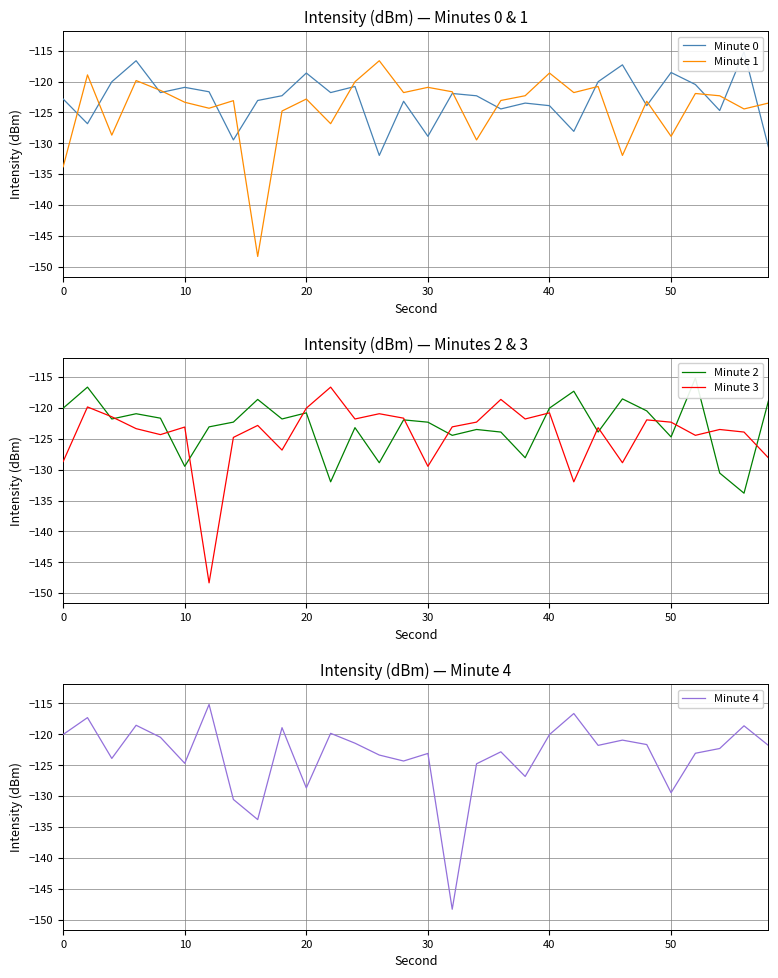

Rank the series by their maximum value, from lowest to highest.

Minute 1, Minute 3, Minute 0, Minute 2, Minute 4